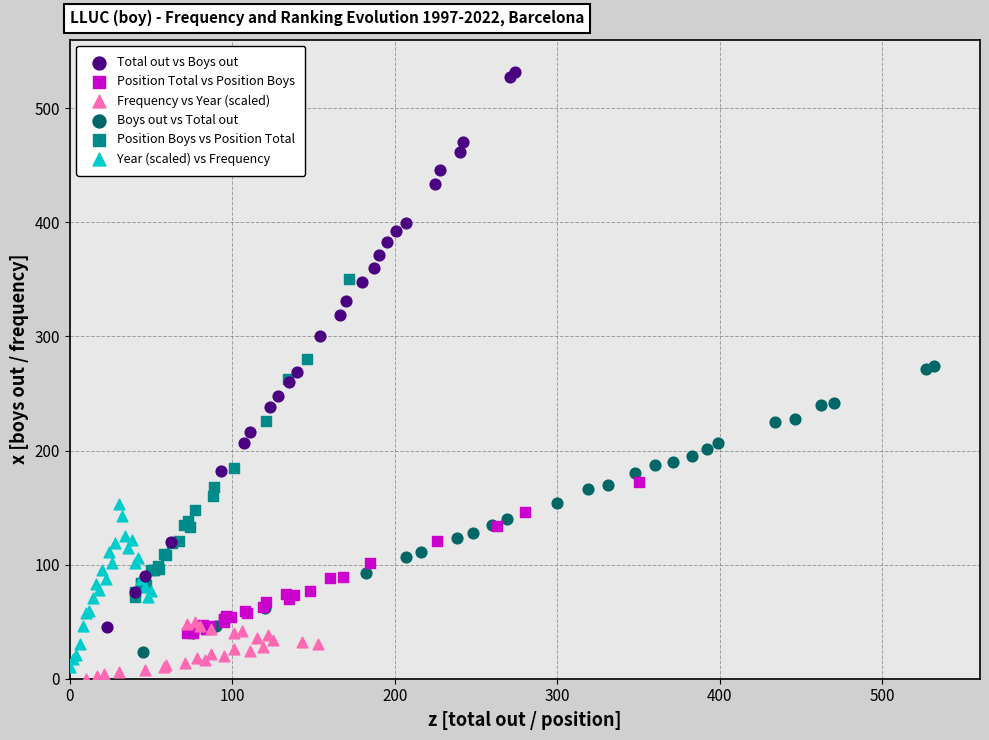

Which series reaches the minimum Y coordinate?

Frequency vs Year (scaled)